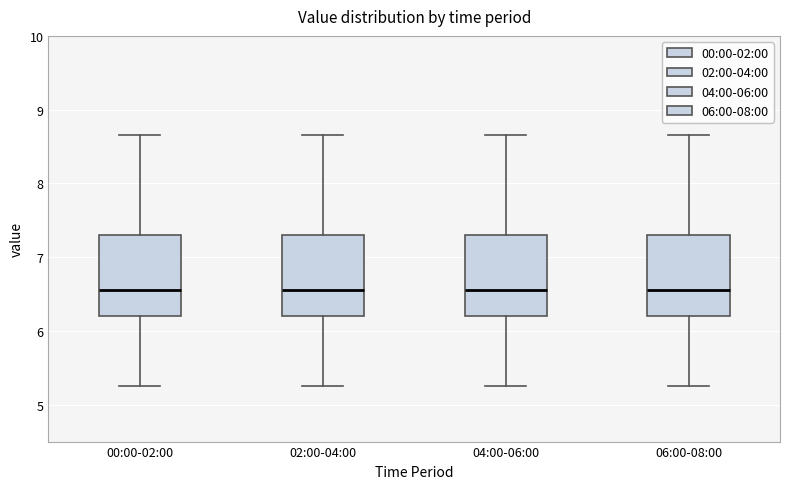

Where does the lower whisker of the box for 02:00-04:00 end on the y-axis? The values are not printed on the chart, so give them approximately, as read against the axis.

5.3